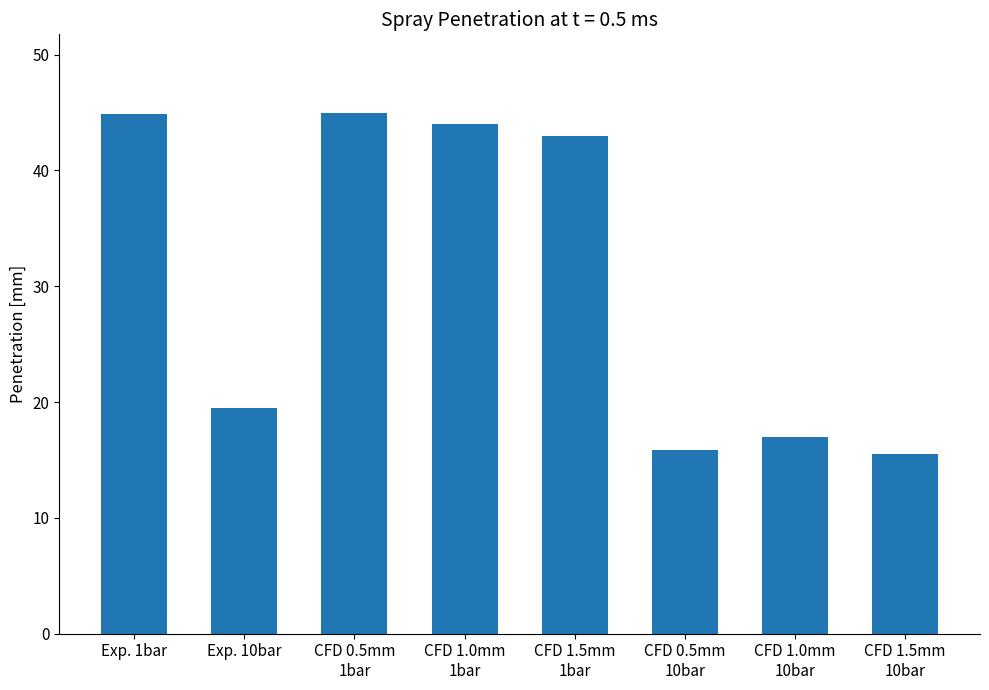

The chart shows a value of 44.8 at Exp. 1bar. True or false?

True